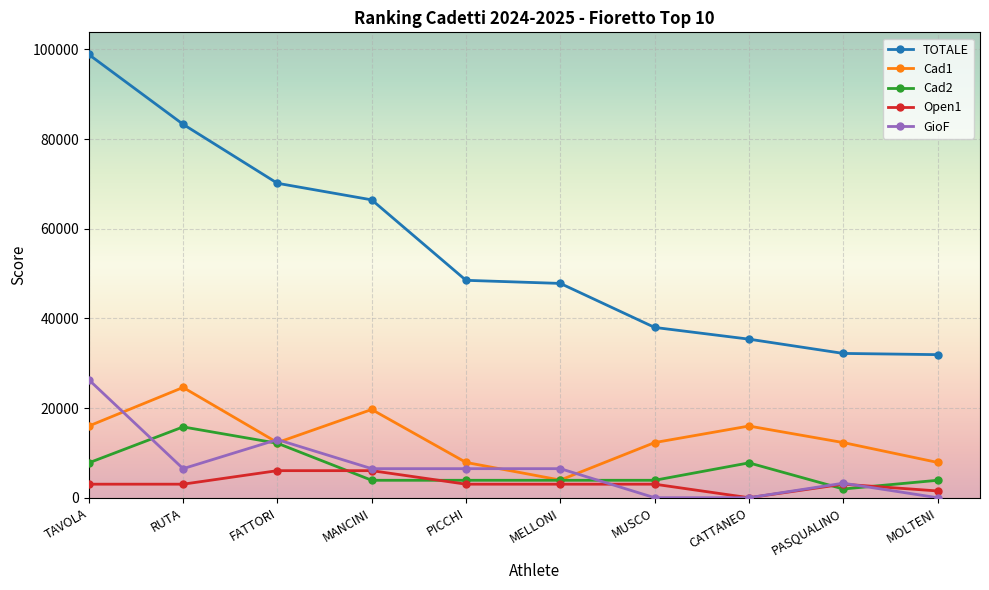

Does the chart display data point markers on the line(s)?

Yes